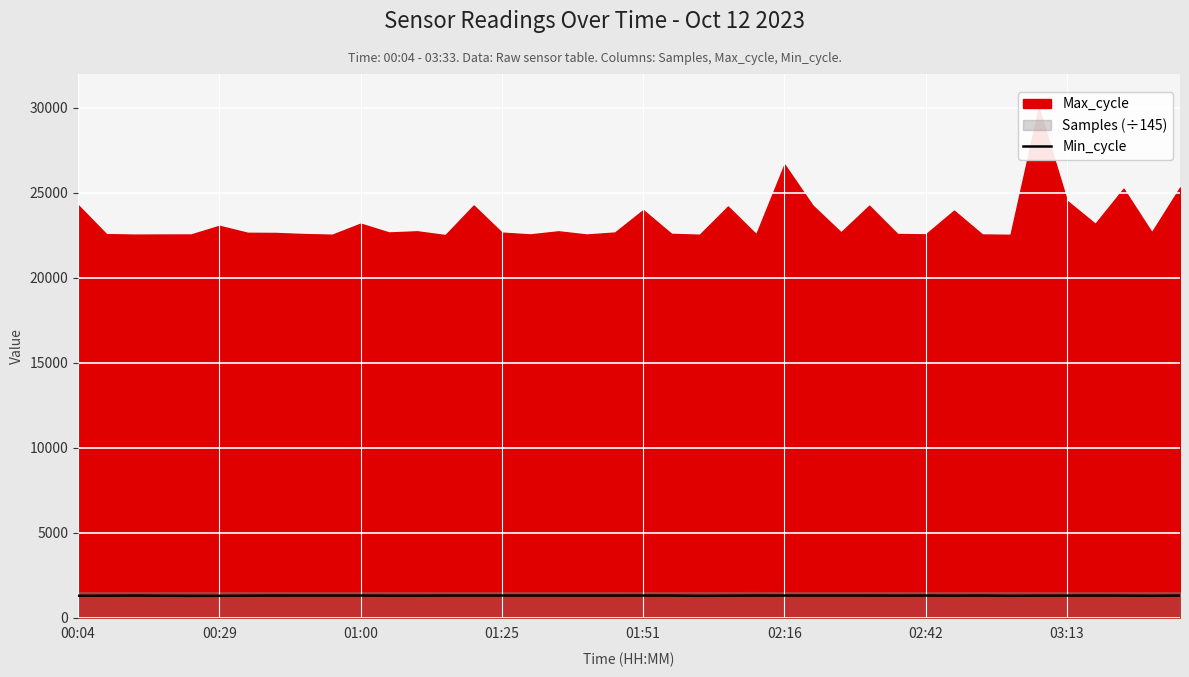

What is the smallest value displayed?

1282